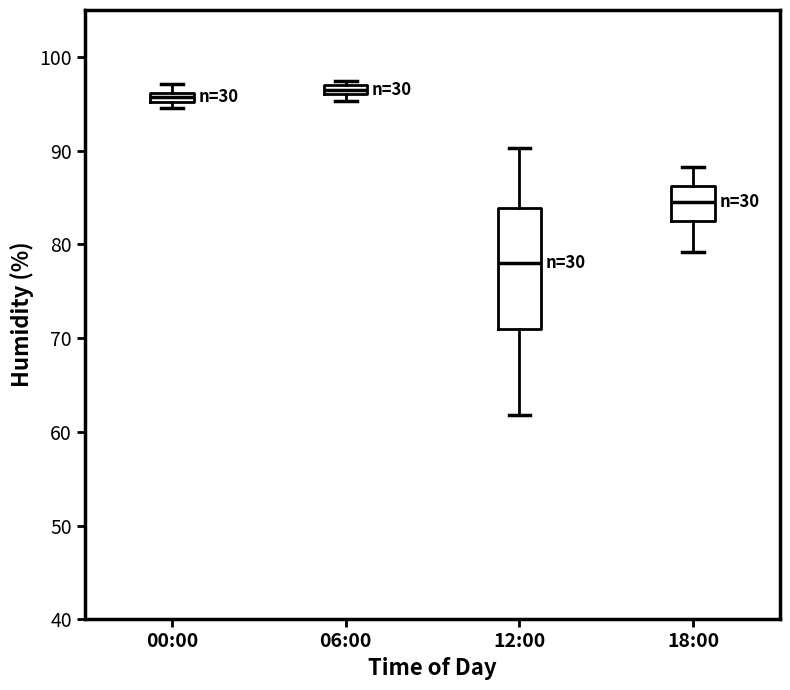

Which box has the lowest median line?

12:00